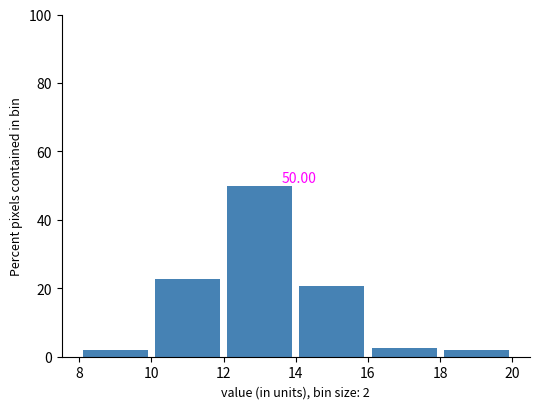

Which range on the x-axis has the tallest bar?

12 to 14